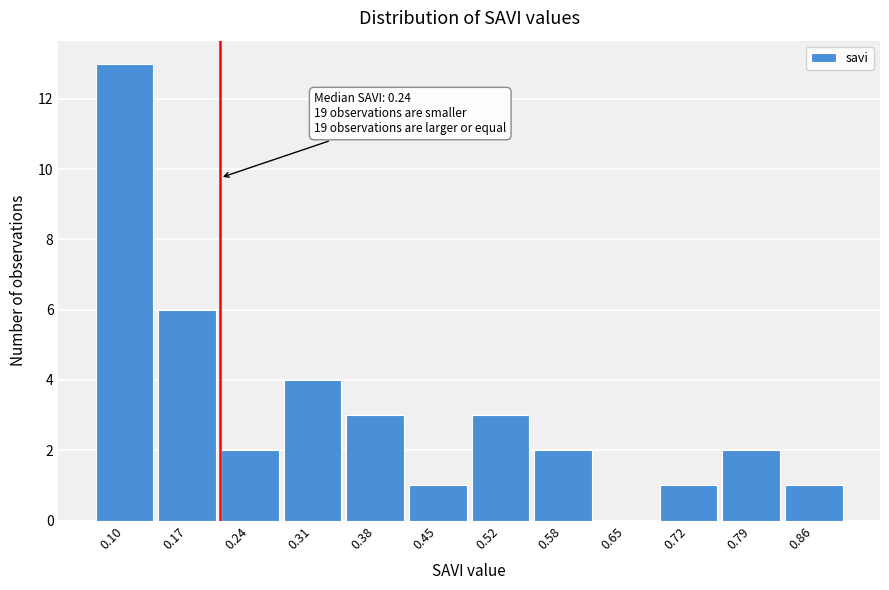

Reading right to left, extract all data points from this chart.

0.86=1	0.79=2	0.72=1	0.65=0	0.58=2	0.52=3	0.45=1	0.38=3	0.31=4	0.24=2	0.17=6	0.10=13